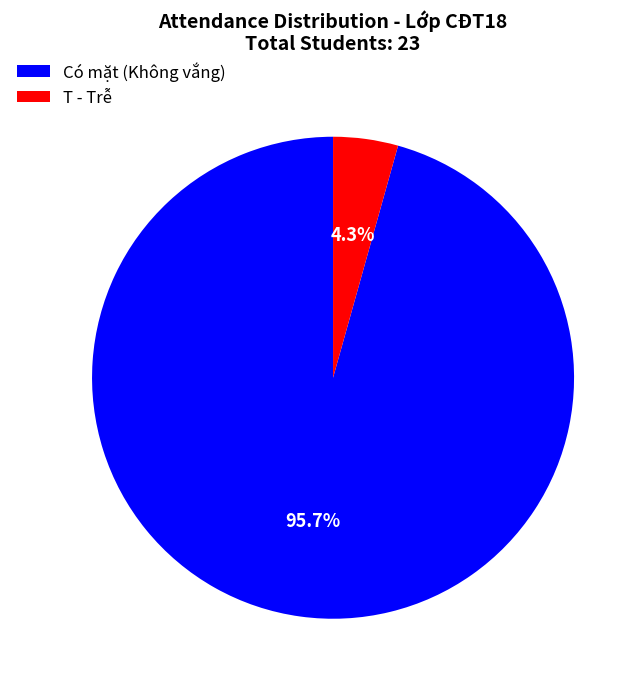

To the nearest percent, what is the difference between the largest and smallest slice percentages?

91%